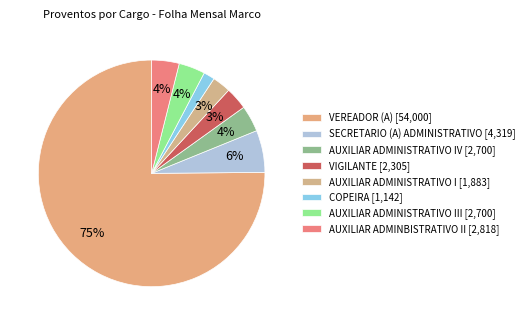

What is the largest slice in the pie chart?

VEREADOR (A) [54,000]